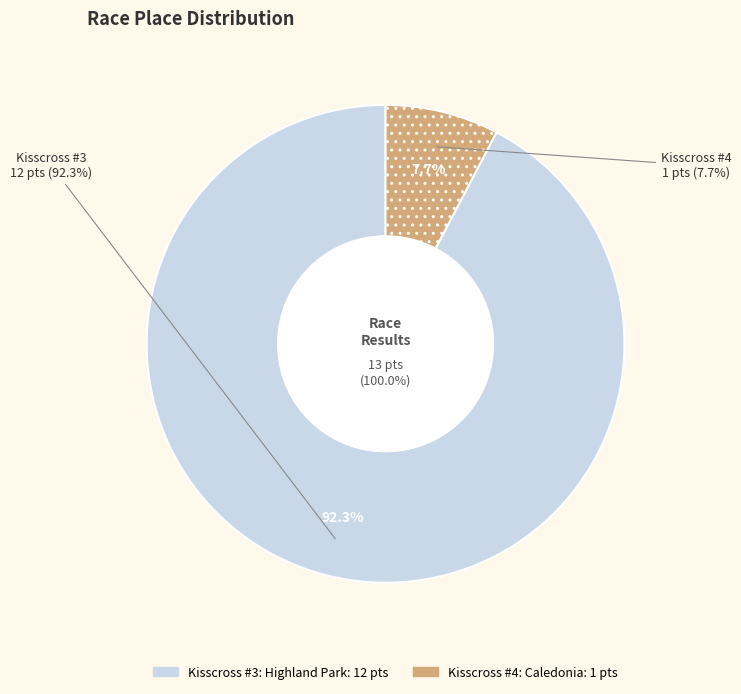

What percentage is the Kisscross #3: Highland Park slice, to the nearest percent?

92%